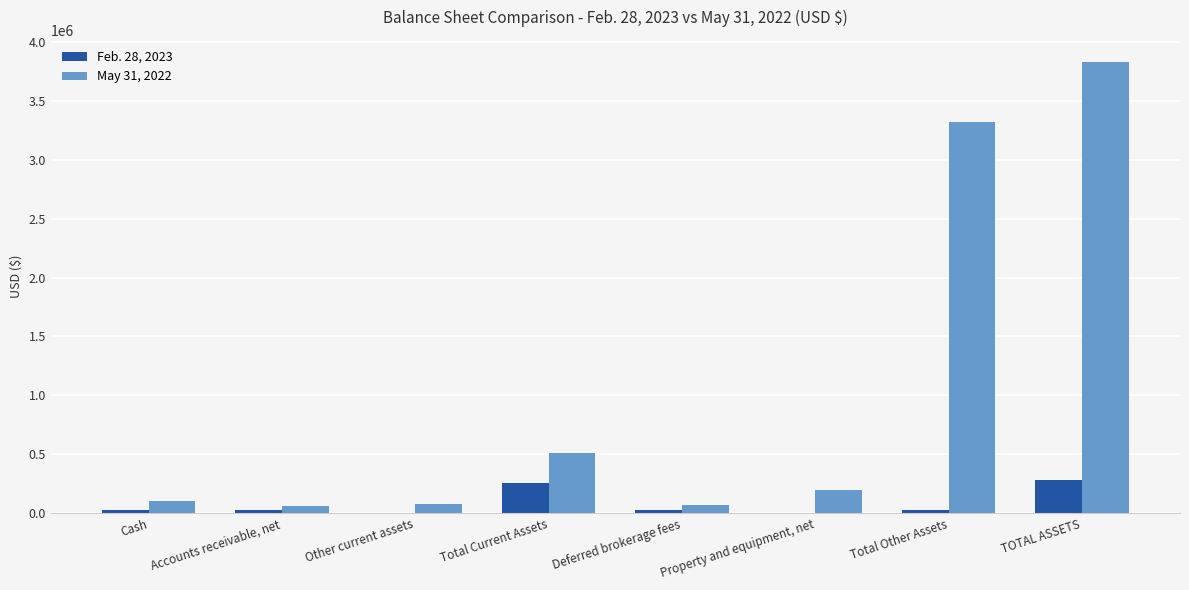

At which label is May 31, 2022 closest to 1943757?

Total Other Assets